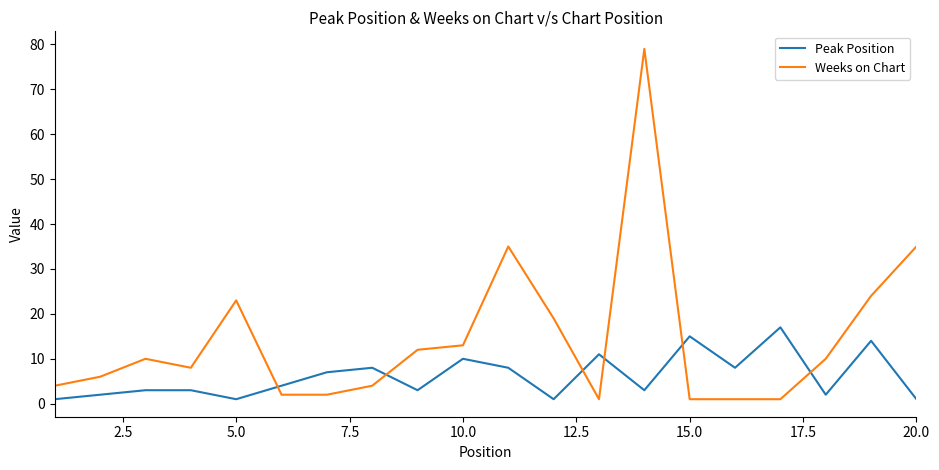

What is the highest value of the Weeks on Chart series?

79